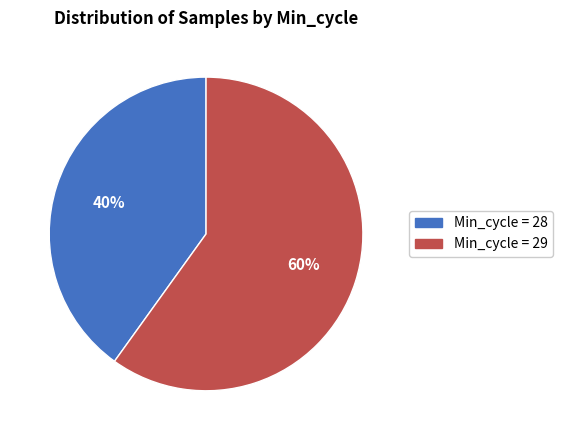

Does any single category account for the majority?

Yes